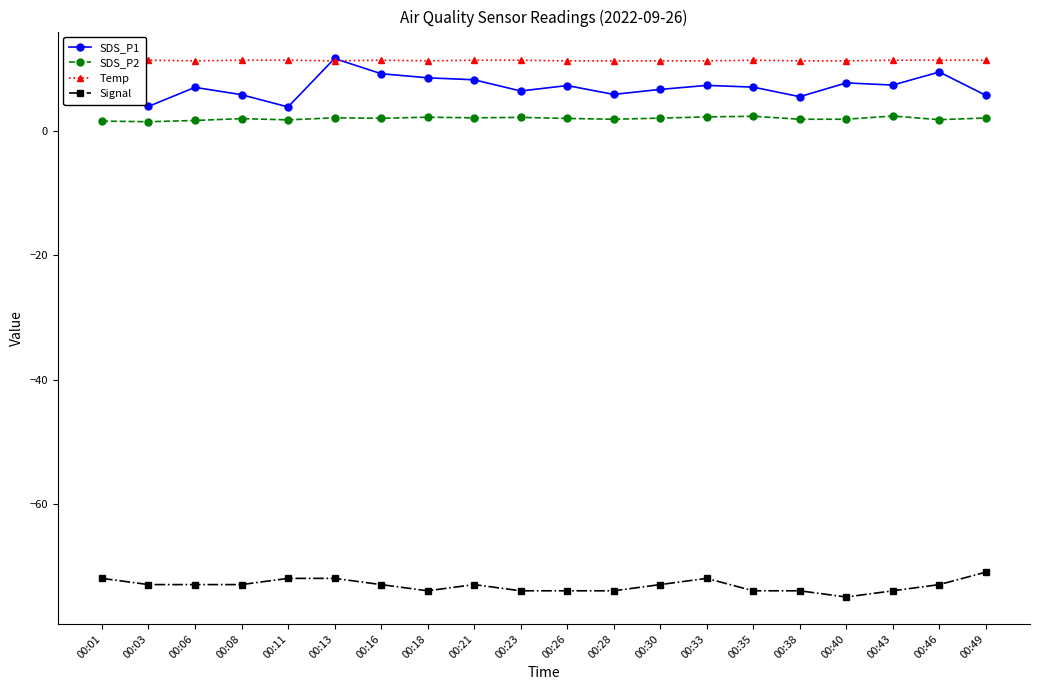

True or false: Signal and Temp cross at least once.

False